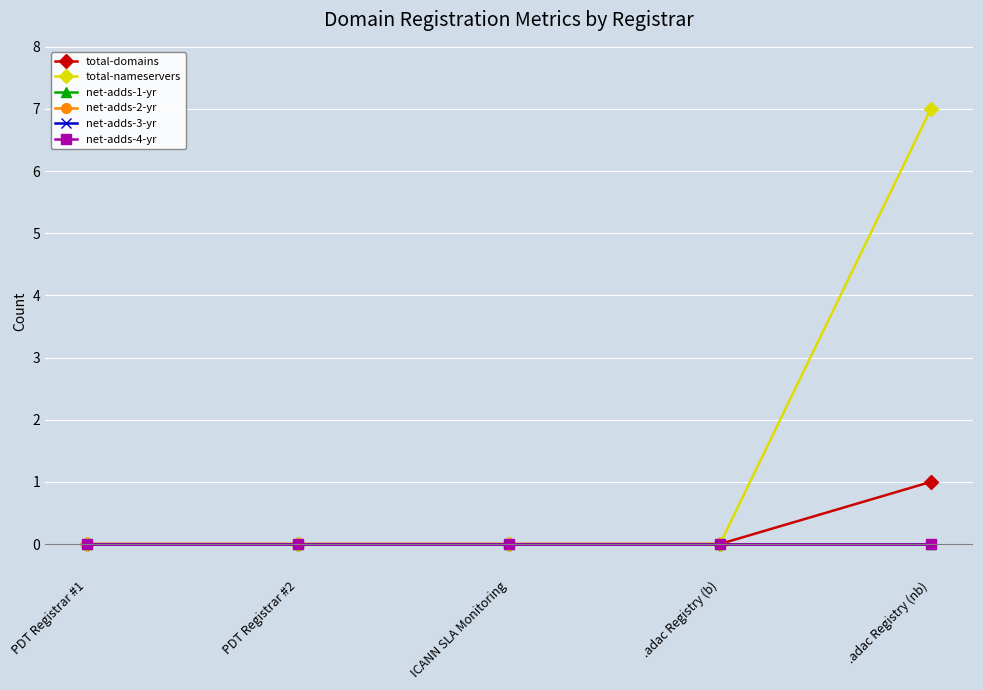

Does the chart have visible grid lines?

Yes